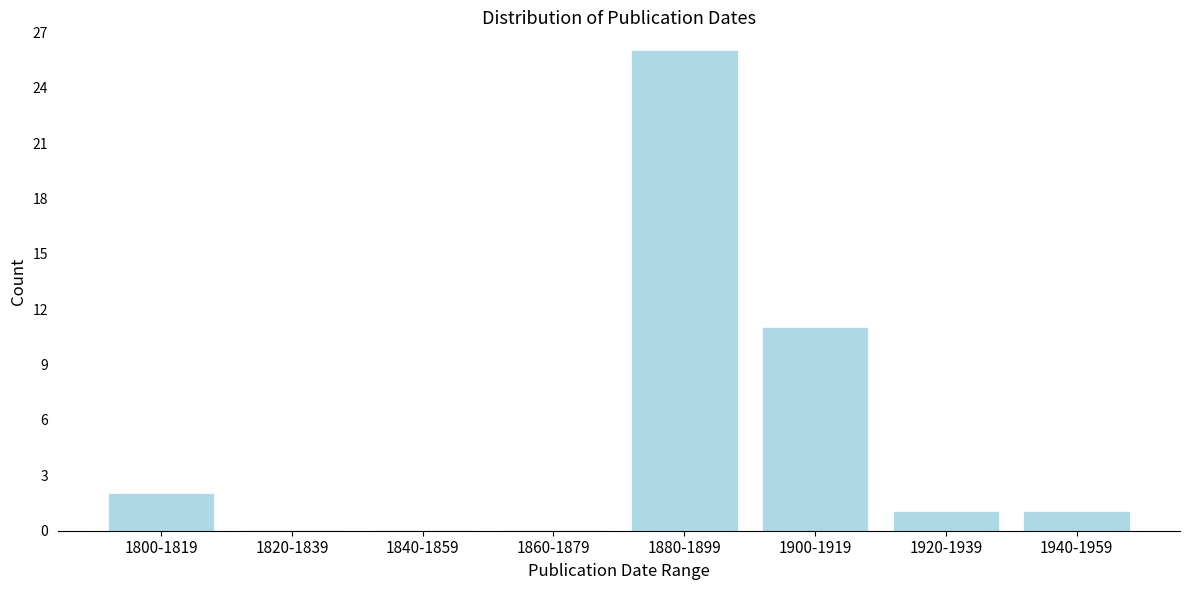

Reading left to right, what are all the values shown in this chart?

1800-1819=2	1820-1839=0	1840-1859=0	1860-1879=0	1880-1899=26	1900-1919=11	1920-1939=1	1940-1959=1